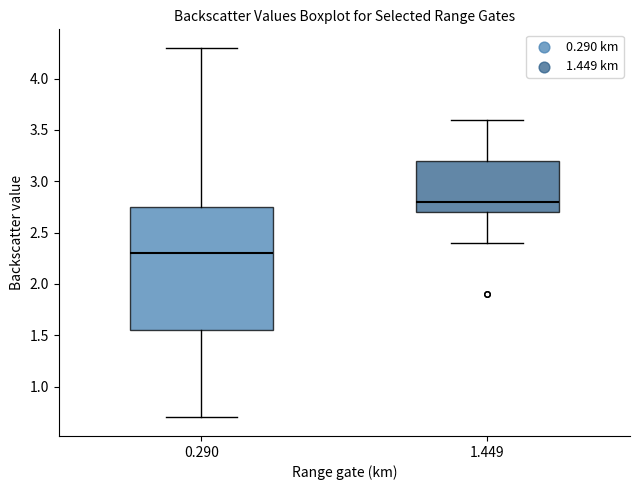

Which box's median line is the lowest?

0.290